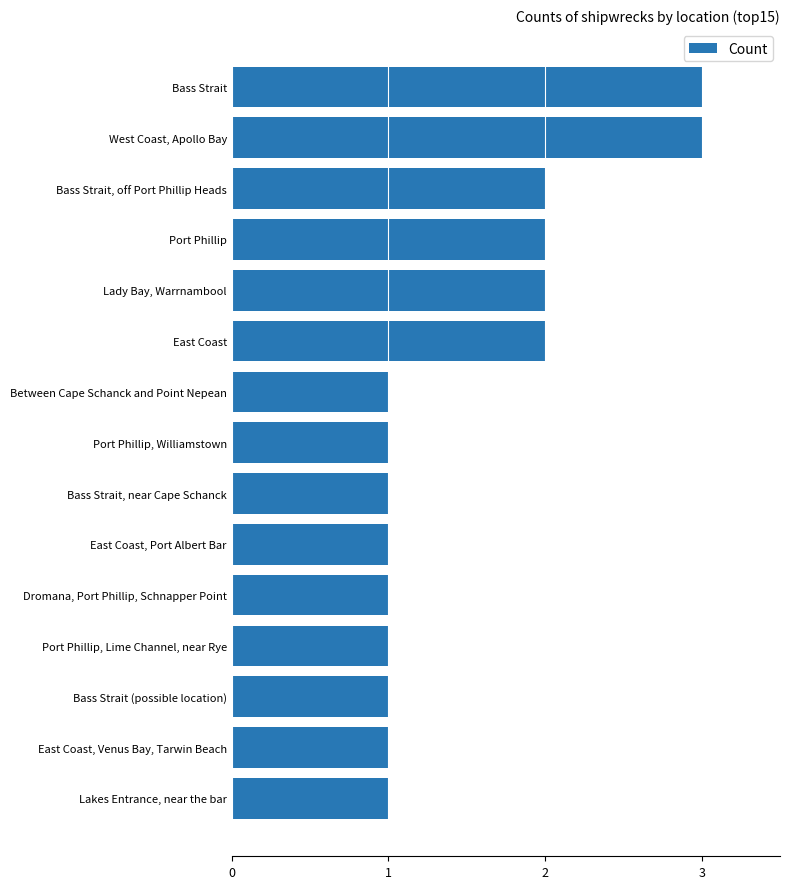

Reading bottom to top, list all the values displayed in this chart.

Lakes Entrance, near the bar=1	East Coast, Venus Bay, Tarwin Beach=1	Bass Strait (possible location)=1	Port Phillip, Lime Channel, near Rye=1	Dromana, Port Phillip, Schnapper Point=1	East Coast, Port Albert Bar=1	Bass Strait, near Cape Schanck=1	Port Phillip, Williamstown=1	Between Cape Schanck and Point Nepean=1	East Coast=2	Lady Bay, Warrnambool=2	Port Phillip=2	Bass Strait, off Port Phillip Heads=2	West Coast, Apollo Bay=3	Bass Strait=3